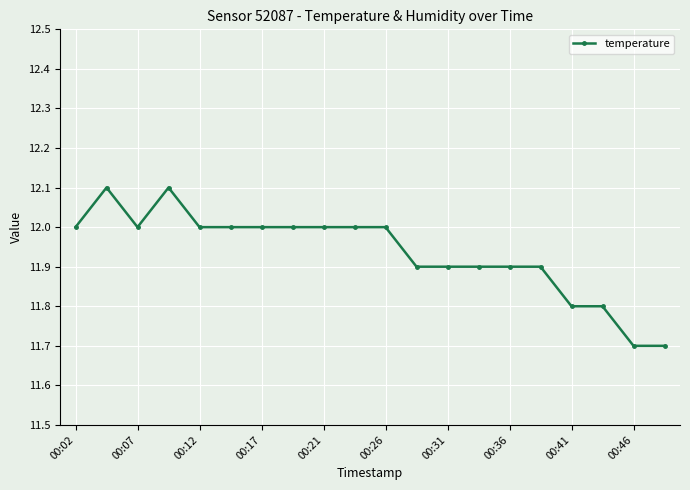

What is the minimum value shown in the chart?

11.7